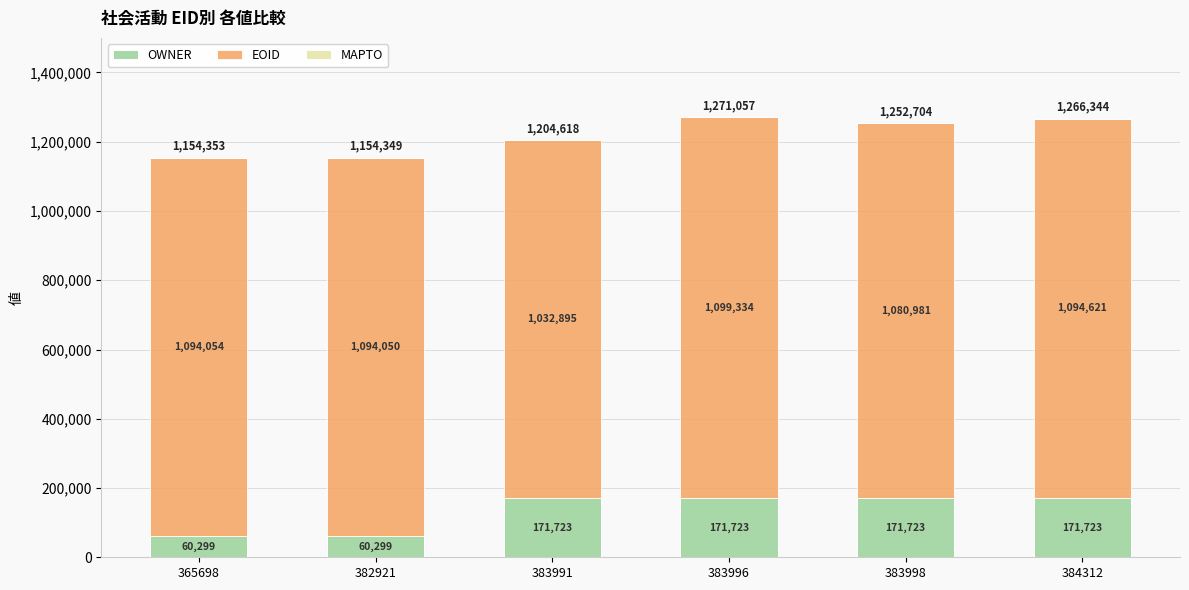

Are the bars horizontal?

No